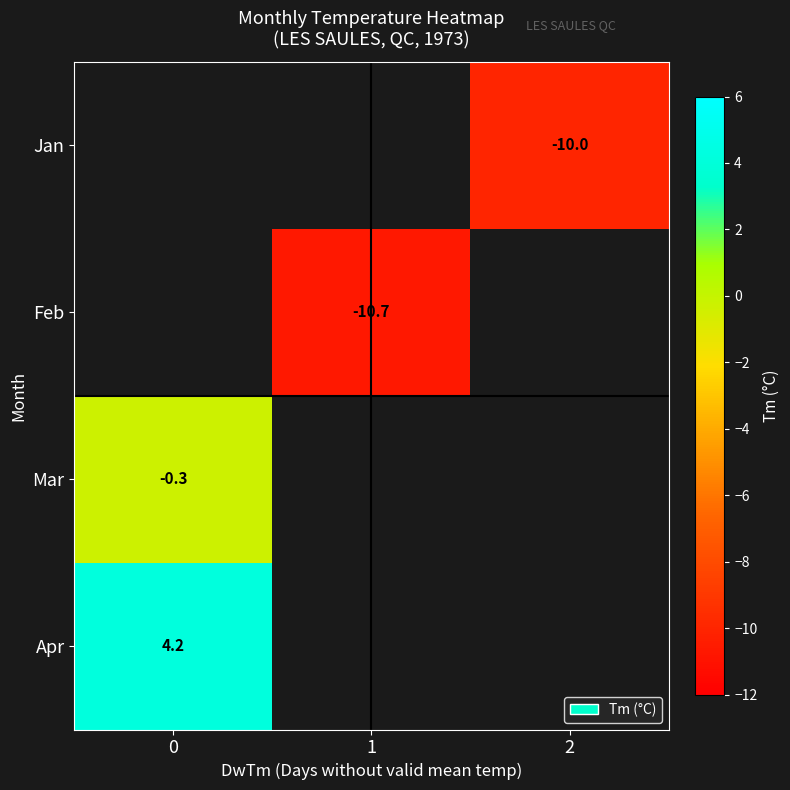

True or false: Feb has a value of -10.7 at 1.

True